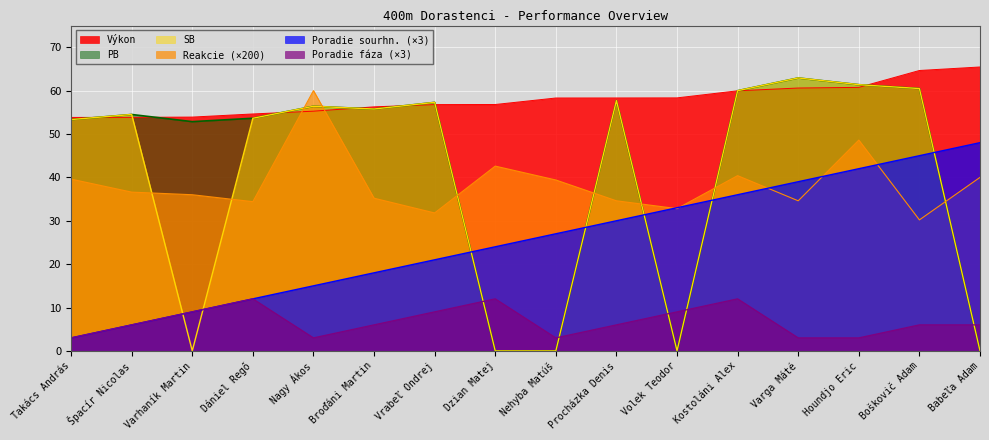

The value of Výkon at Špacír Nicolas is 92.5. True or false?

False